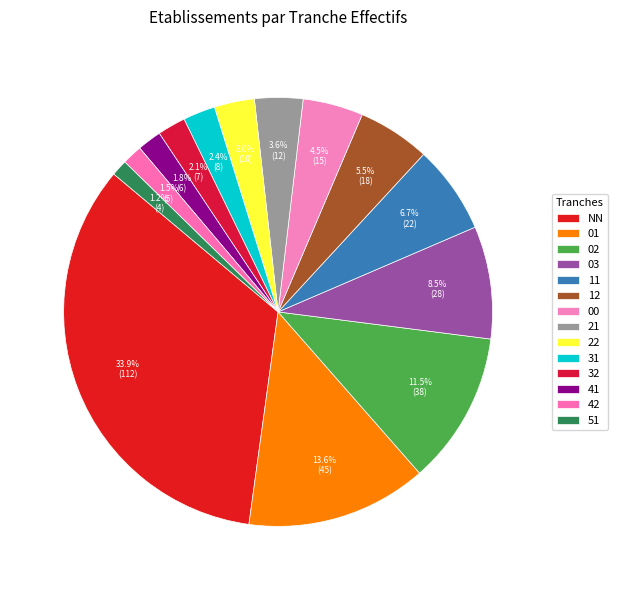

Combined, what portion of the pie is 03 and 42?

10.0%